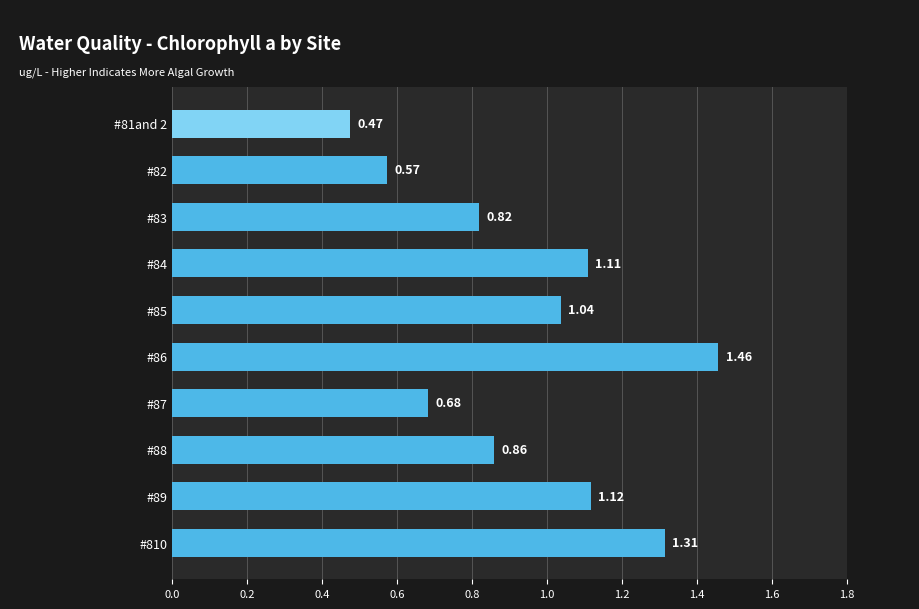

Rank the categories by value from lowest to highest.

#81and 2, #82, #87, #83, #88, #85, #84, #89, #810, #86